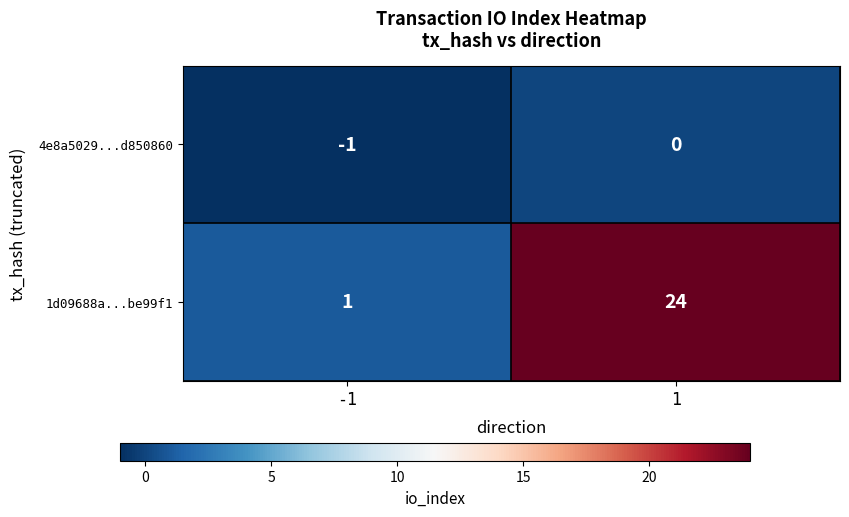

What is the maximum value shown in the chart?

24